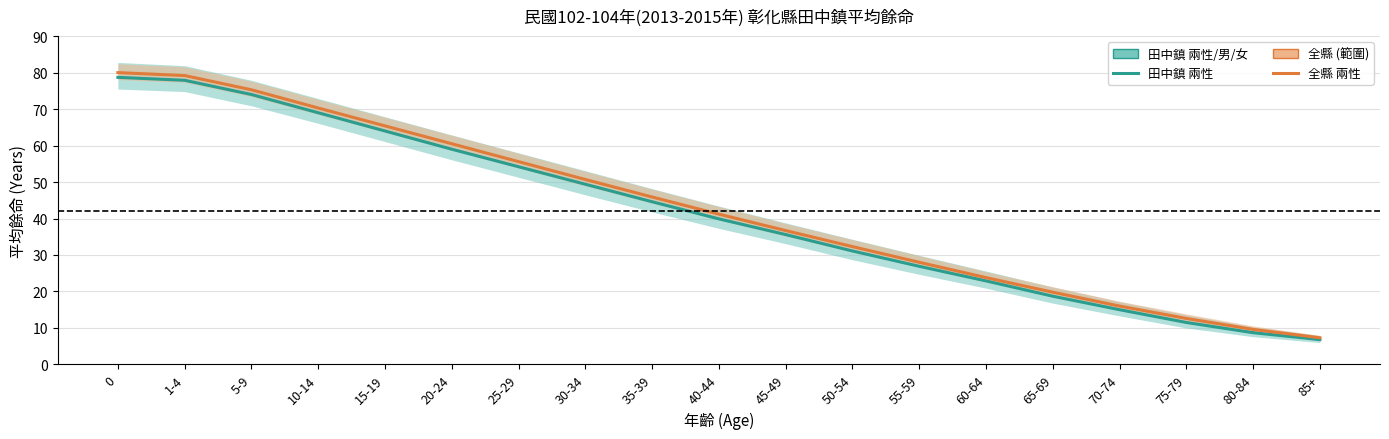

Which series has the largest range (max minus min)?

全縣平均 兩性